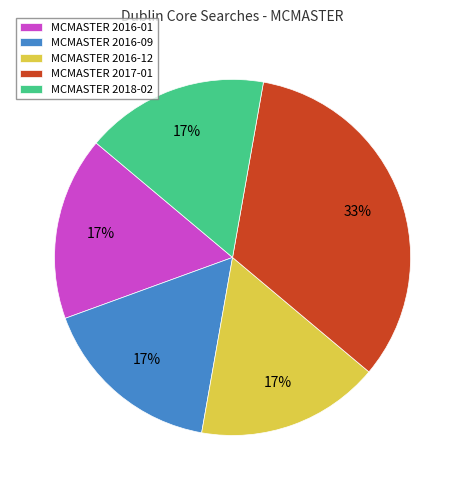

Is there a majority slice in this chart?

No